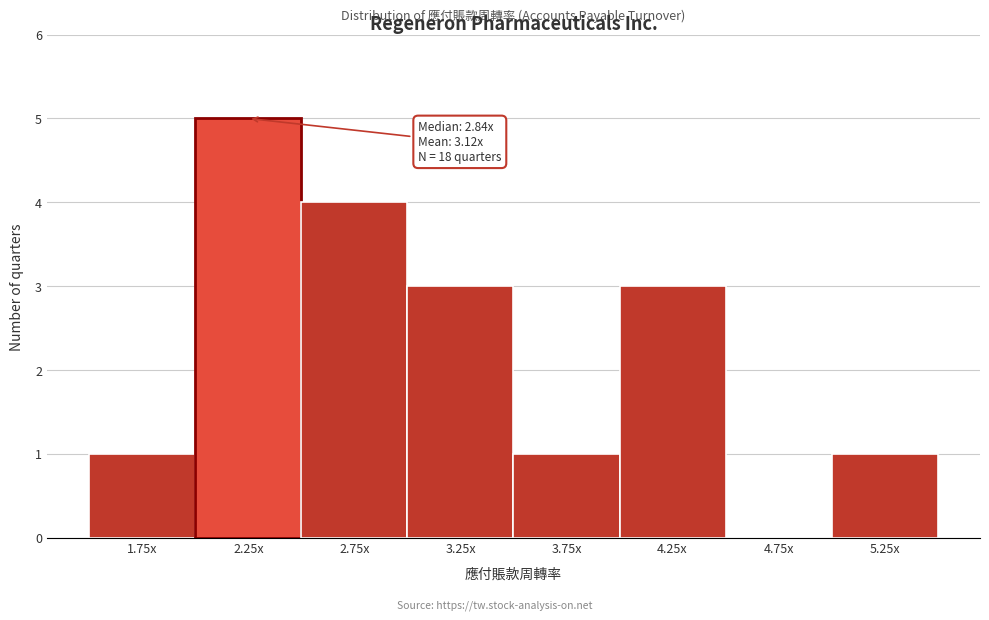

Reading left to right, transcribe all the data shown in this chart.

1.75x=1	2.25x=5	2.75x=4	3.25x=3	3.75x=1	4.25x=3	4.75x=0	5.25x=1